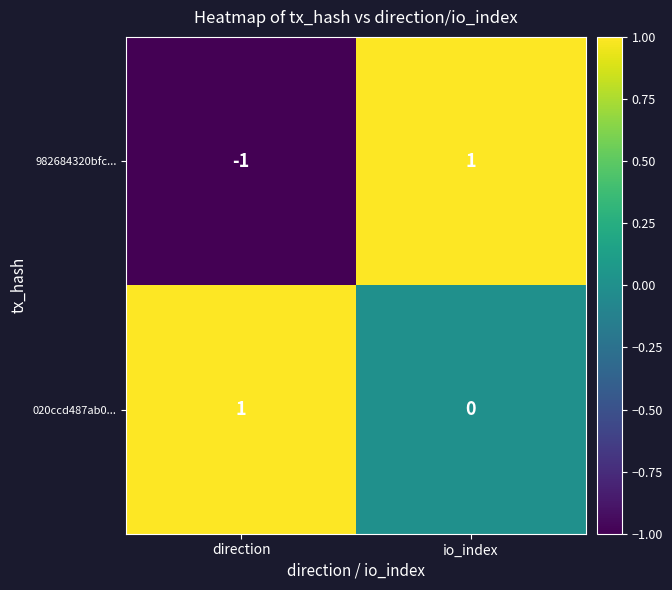

What is the spread (max minus min) of values at io_index?

1